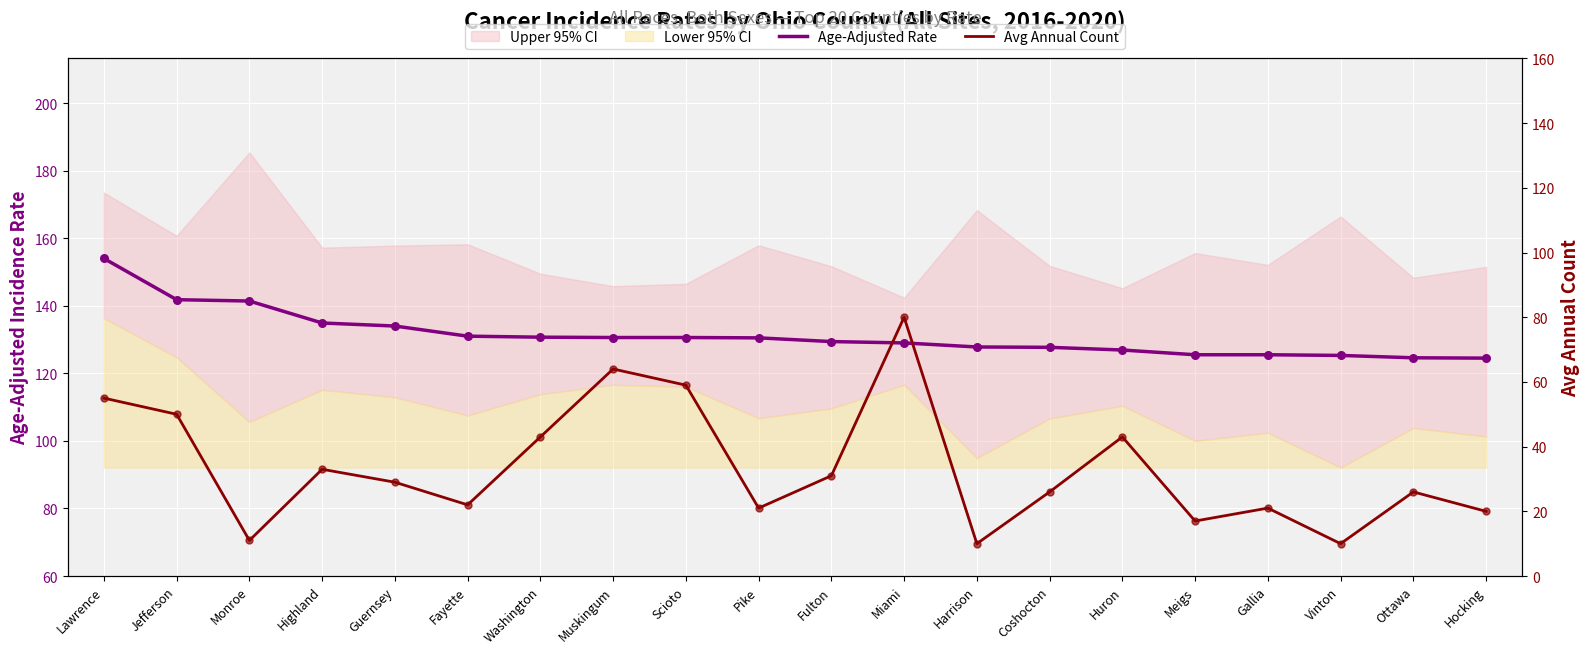

Is the value of Avg Annual Count at Pike greater than the value of Age-Adjusted Rate at Hocking?

No